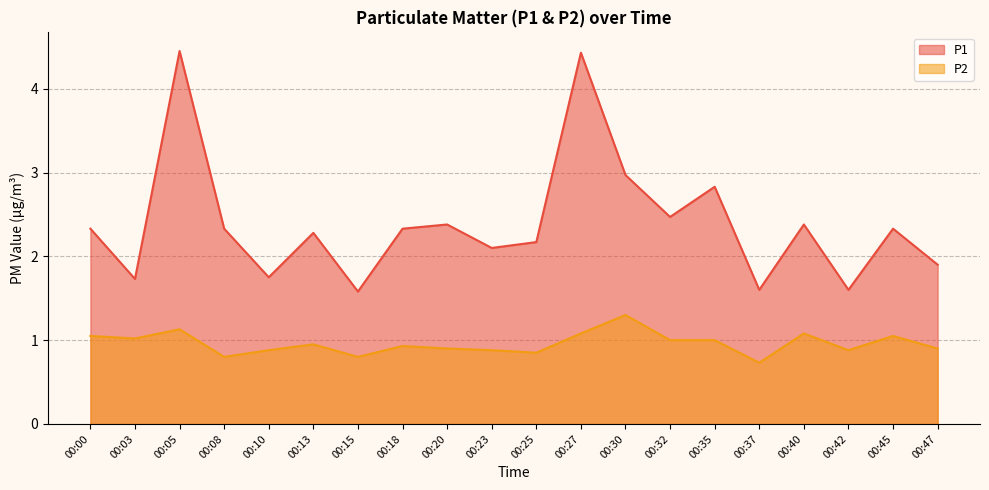

The P2 series shows 0.9 at 00:20. True or false?

True